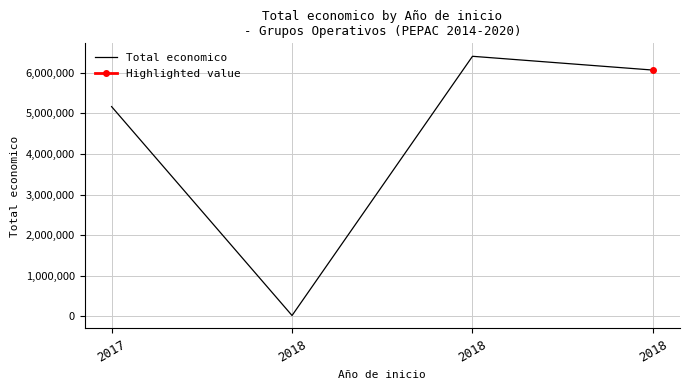

Reading left to right, transcribe all the data shown in this chart.

5163335	24017	6401275	6062169